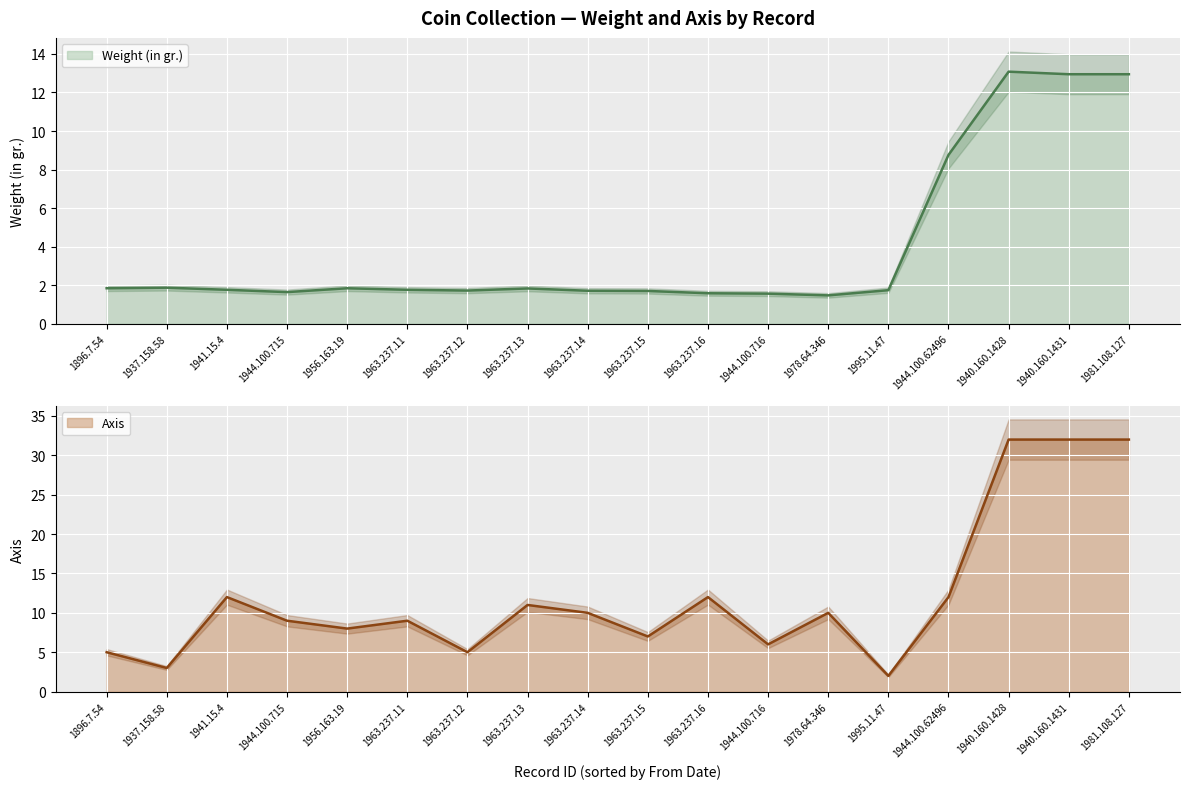

True or false: Axis and Weight (in gr.) intersect in this chart.

False